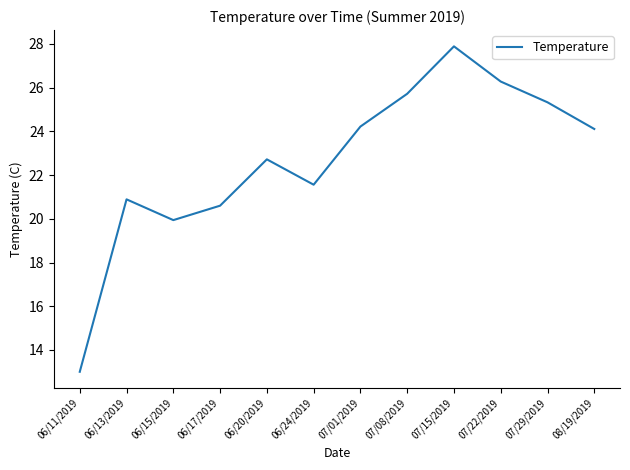

Approximately how many times larger is the value at 08/19/2019 compared to 06/17/2019?

1.2